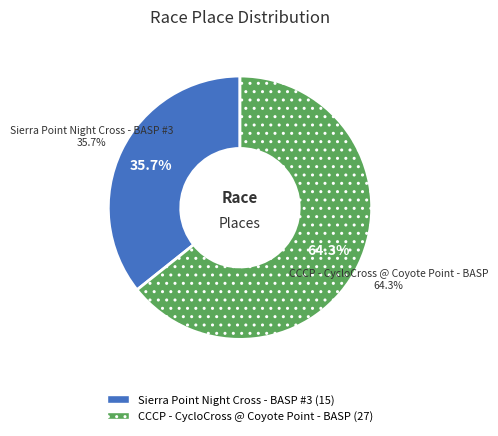

Do CCCP - CycloCross @ Coyote Point - BASP and Sierra Point Night Cross - BASP #3 together represent more than half of the pie?

Yes